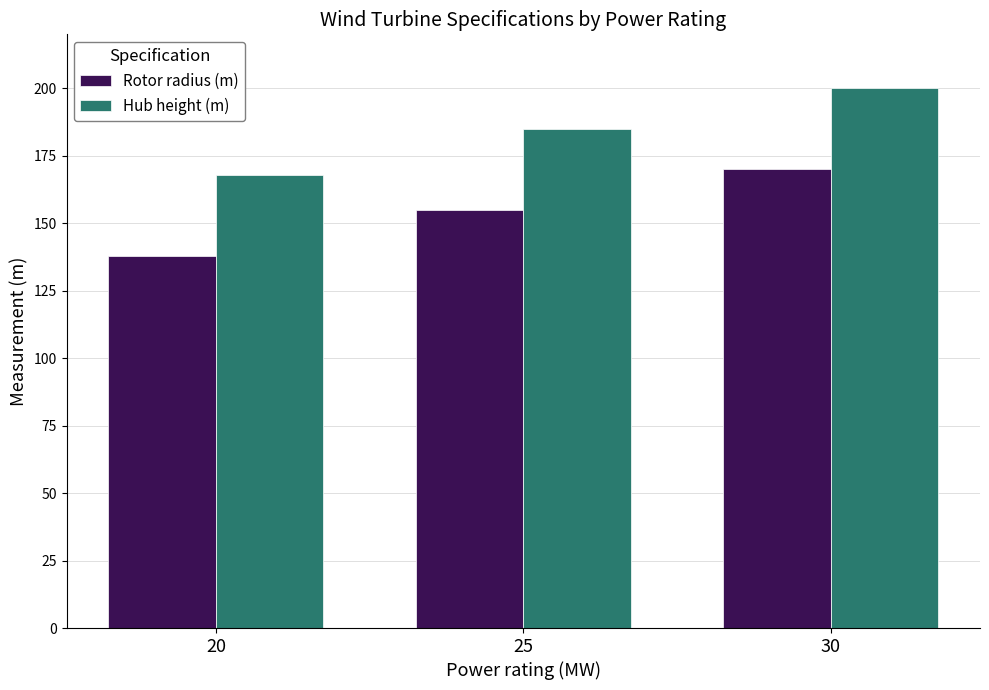

Where is Rotor radius (m) nearest to the value 154?

25